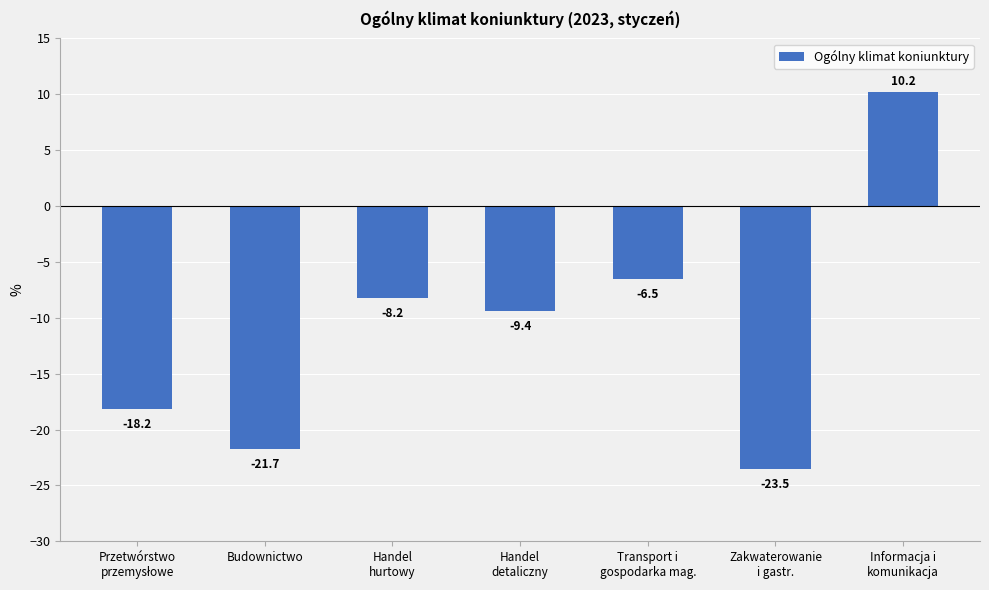

Which has a higher value, Informacja i
komunikacja or Handel
hurtowy?

Informacja i
komunikacja